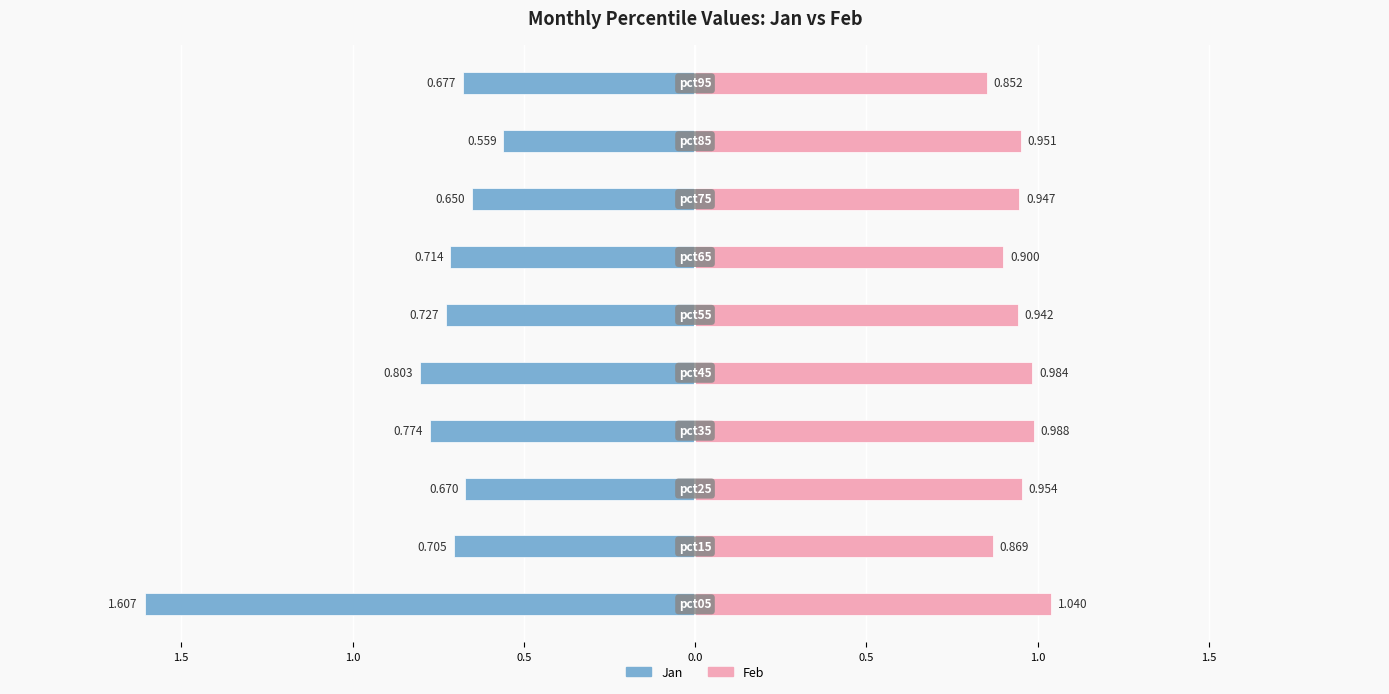

Are the bars grouped side by side (vs. stacked)?

Yes